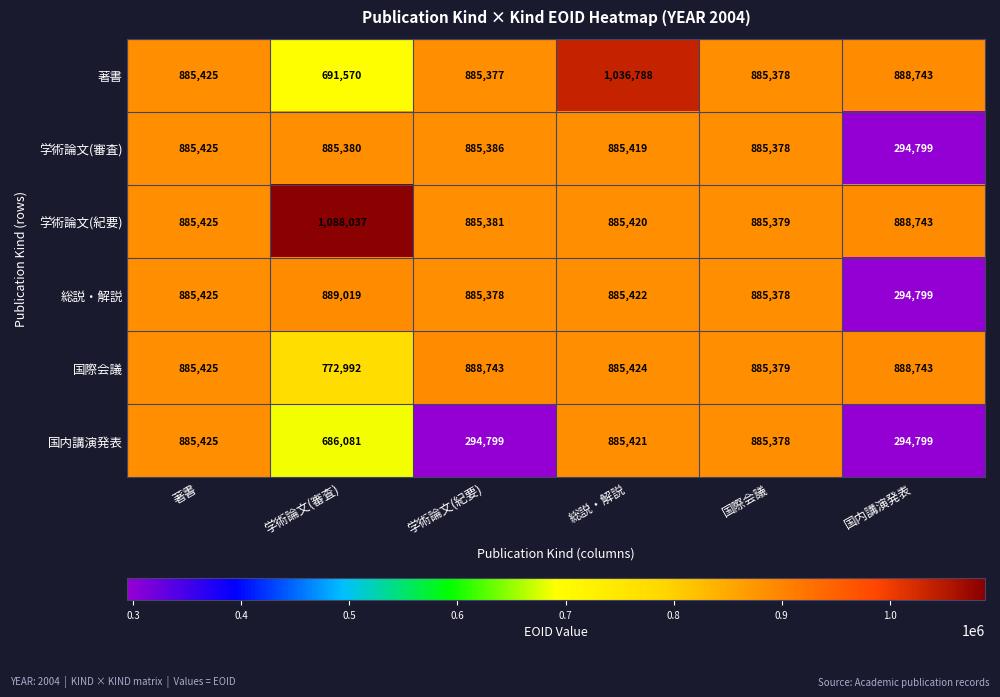

How many categories are shown in the chart?

6